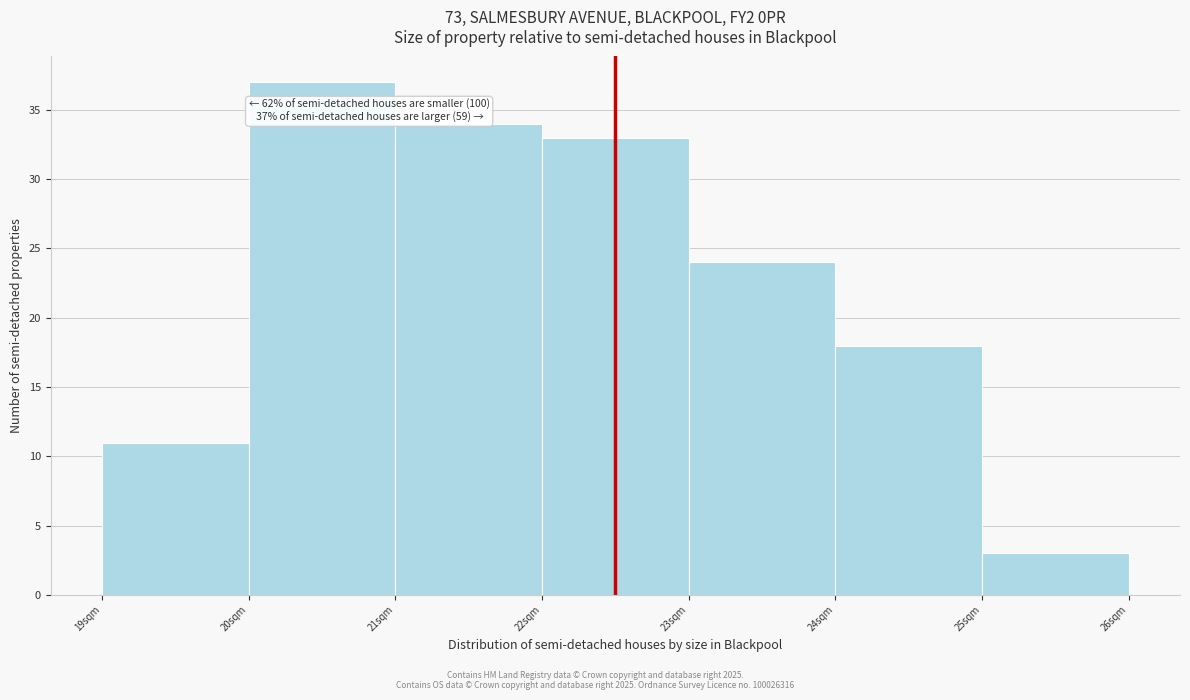

Over which range of the x-axis is the bar tallest?

20 to 21